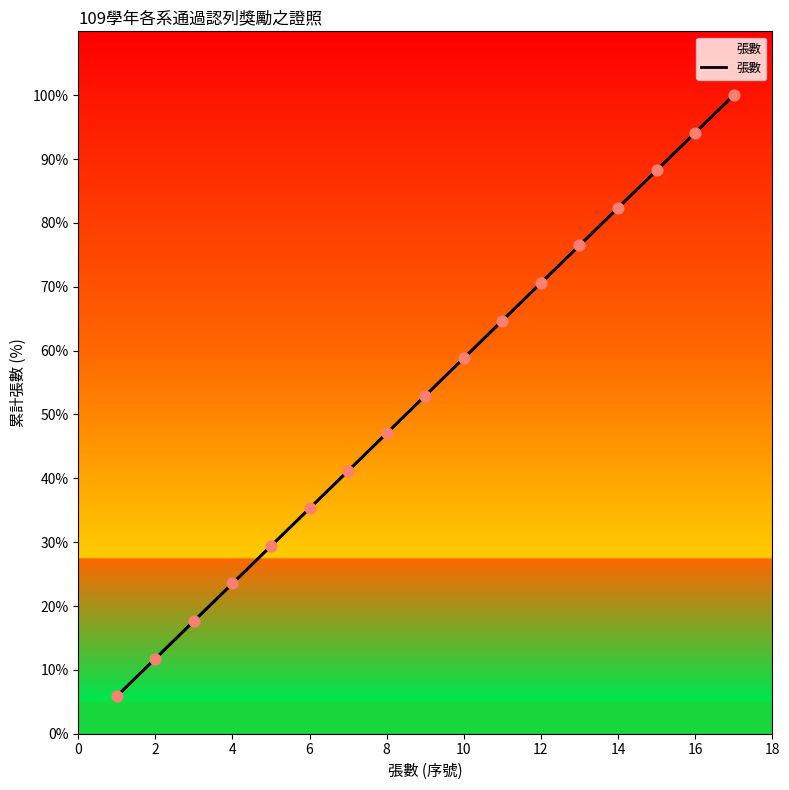

Between 18 and 16, which is larger?

16